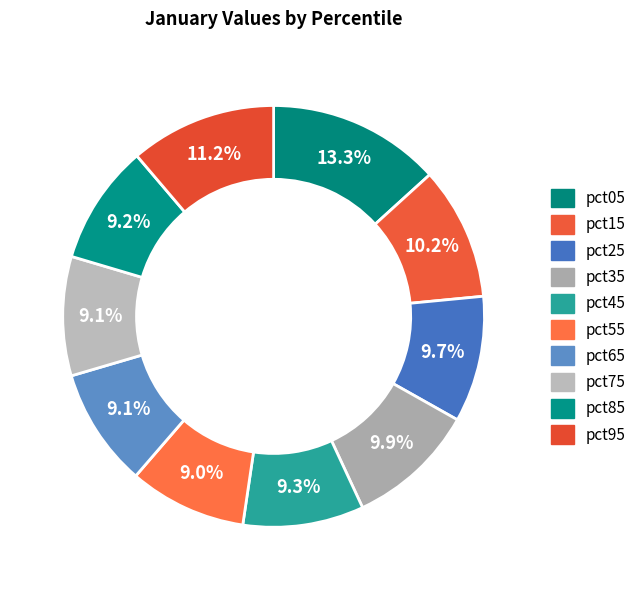

The pct55 slice represents 1% of the pie. True or false?

False